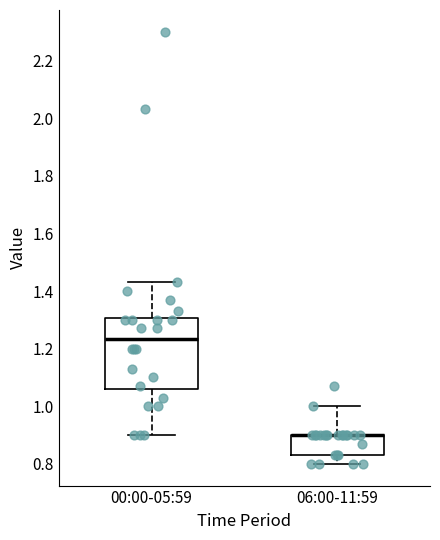

Where does the upper whisker of the box for 06:00-11:59 end on the y-axis? The values are not printed on the chart, so give them approximately, as read against the axis.

1.00